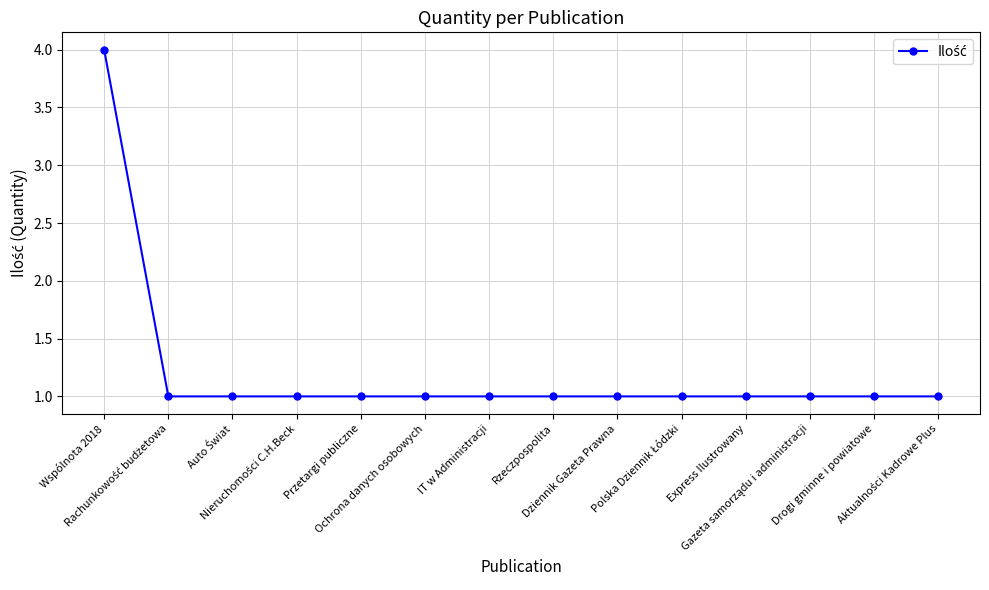

Does the chart display data point markers on the line(s)?

Yes